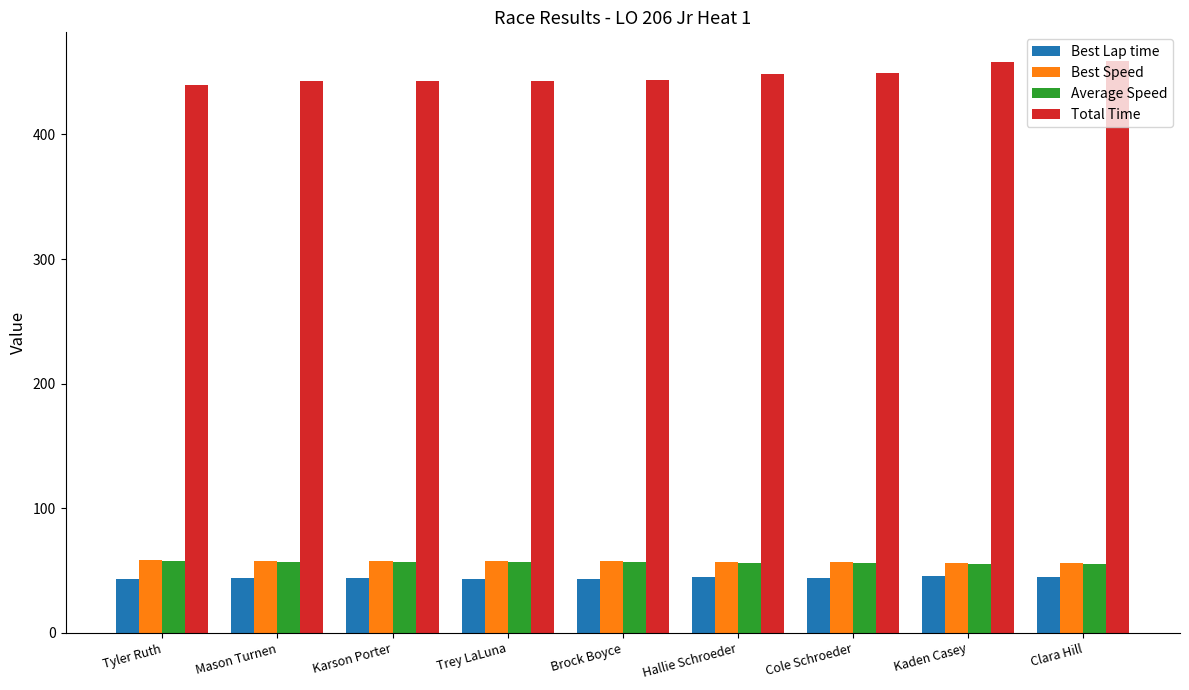

The Average Speed series shows 56.1 at Cole Schroeder. True or false?

True